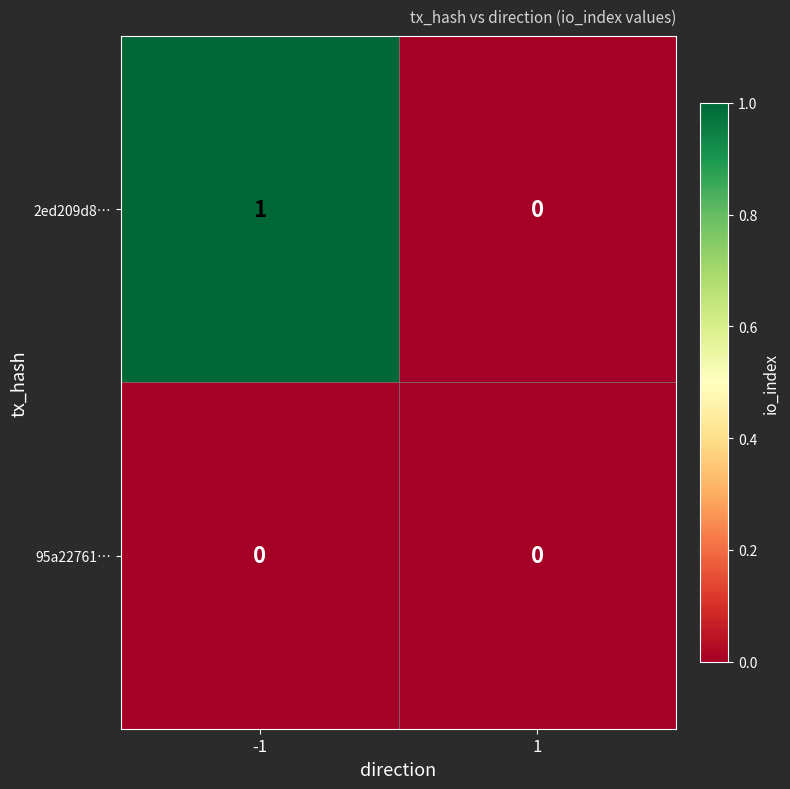

Which series has the largest range (max minus min)?

2ed209d8…